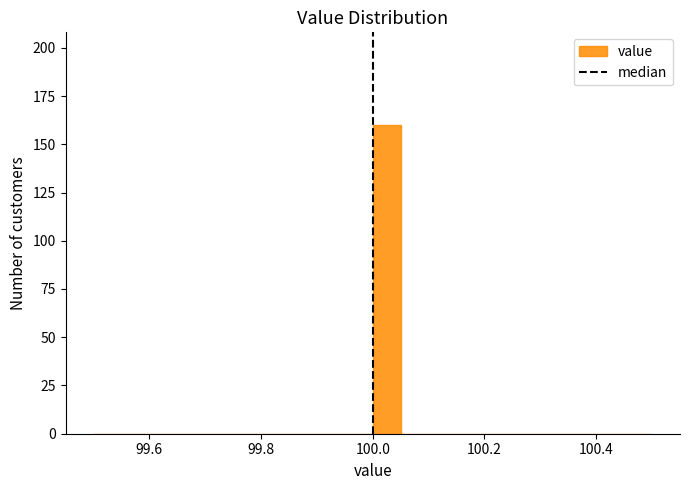

Read against the x-axis, roughly where is the centre of the tallest bar?

100.02